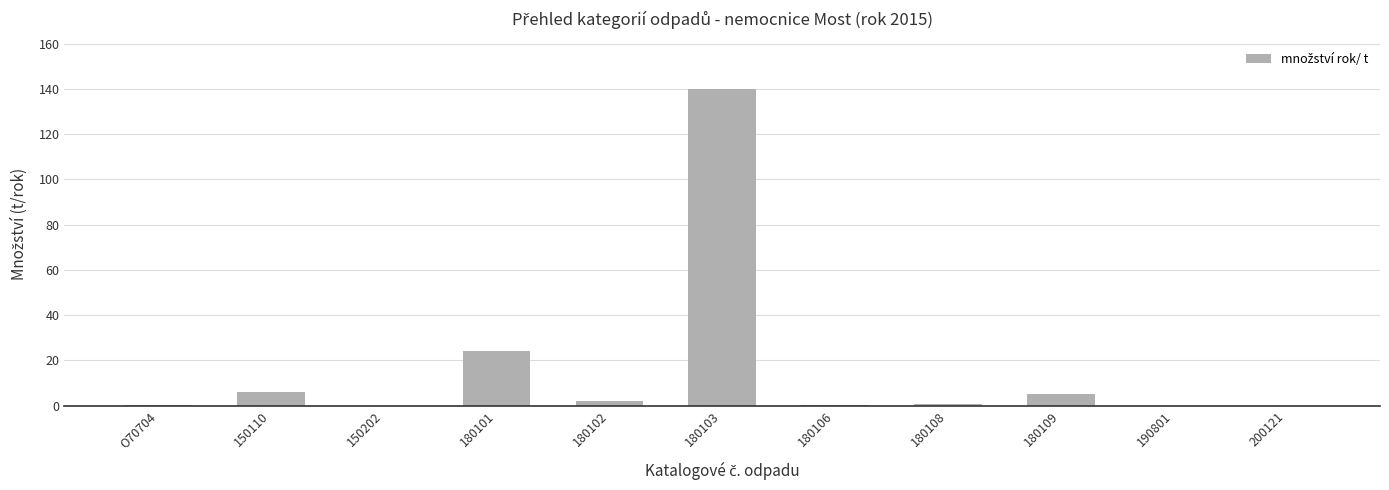

At which category does the chart reach its peak across all series?

180103